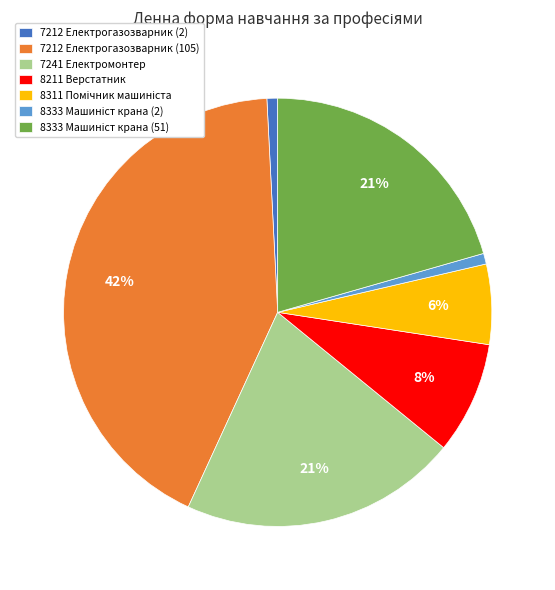

How many segments does this pie chart have?

7